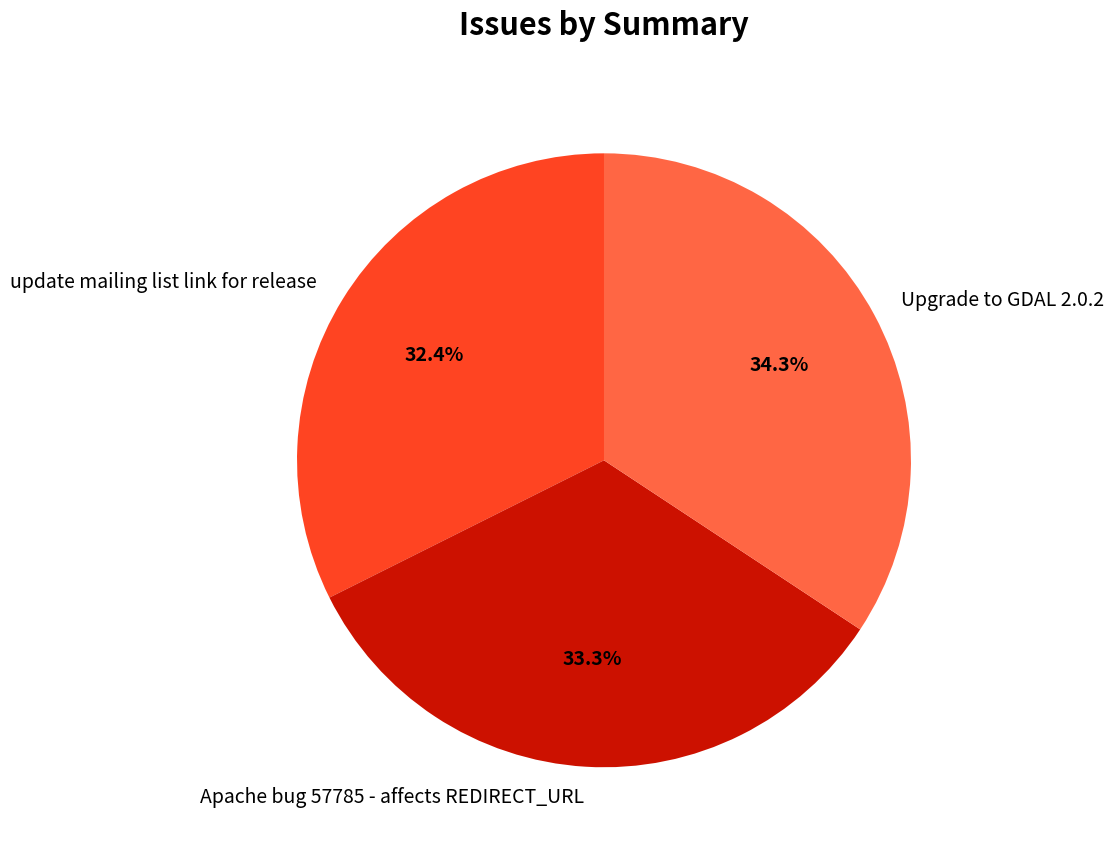

Is Apache bug 57785 - affects REDIRECT_URL the majority of the pie?

No